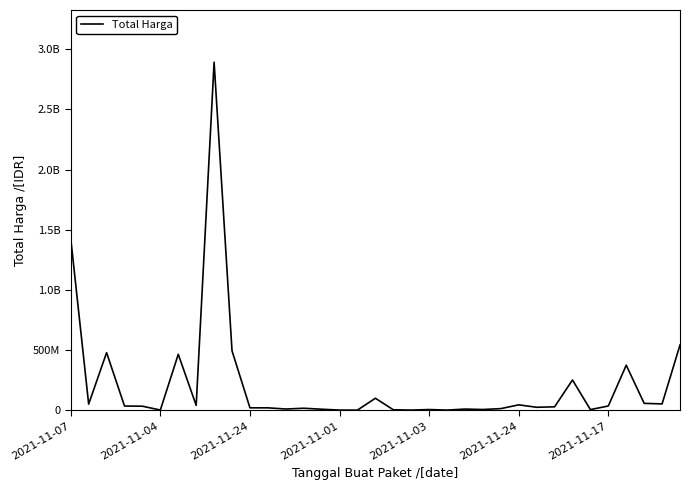

Is this an area chart (filled region under the line)?

No